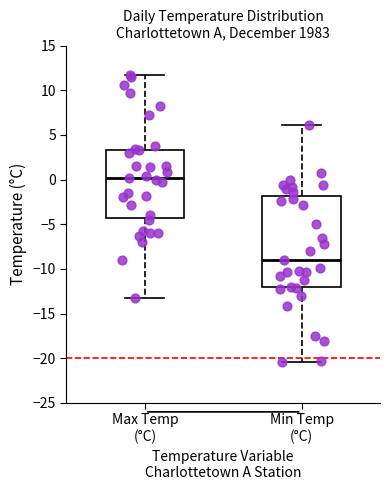

Which box has the highest median line?

Max Temp (°C)